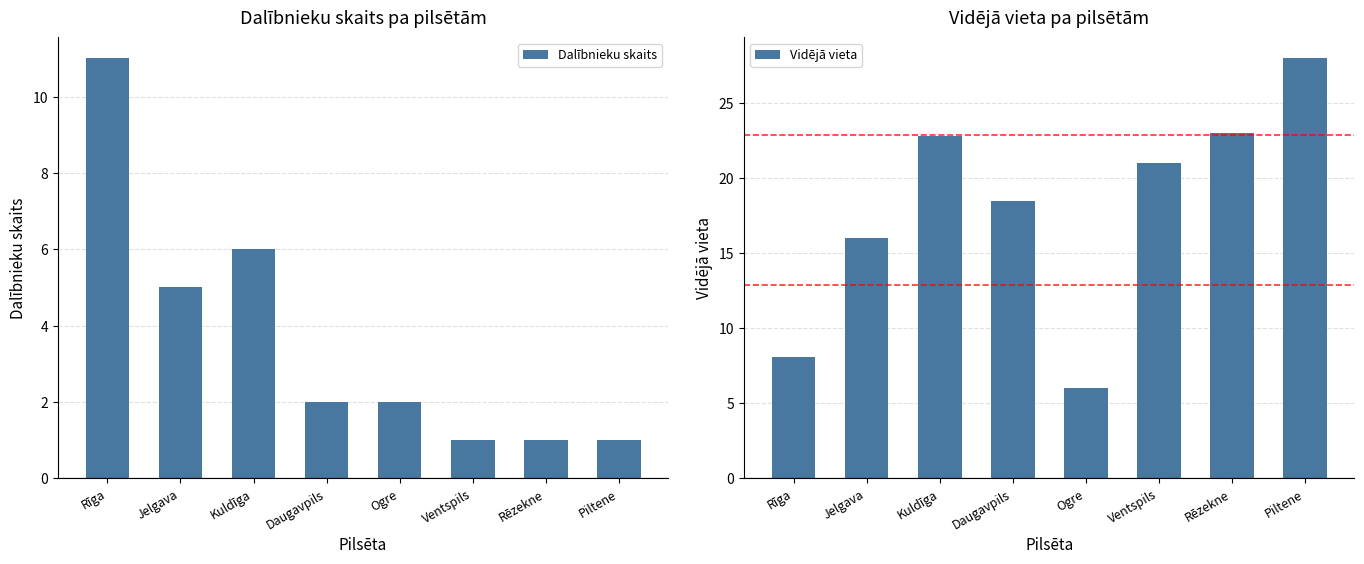

What is the maximum value for Vidējā vieta?

28.0